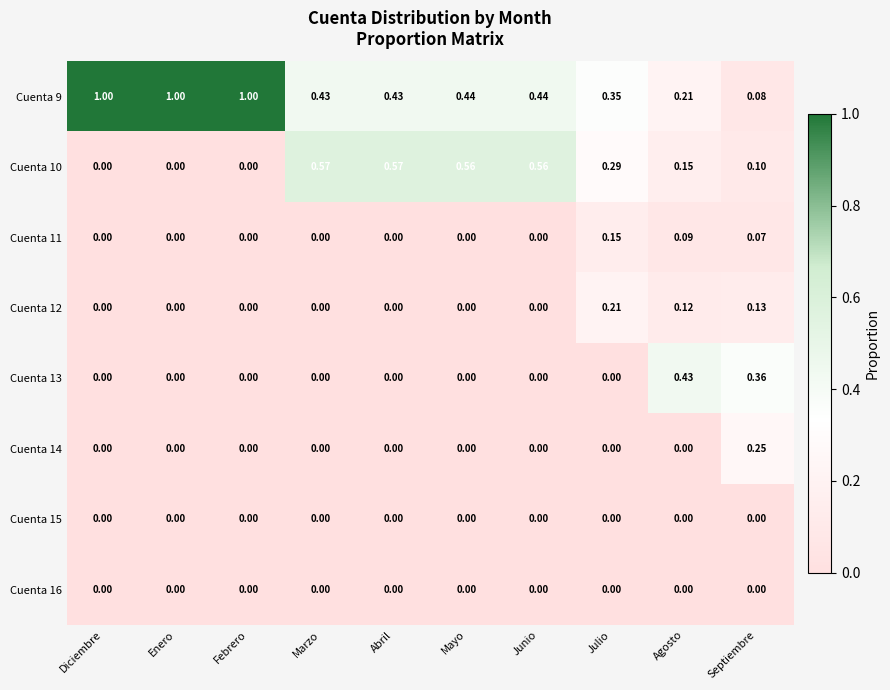

Where is Cuenta 9 nearest to the value 0?

Septiembre